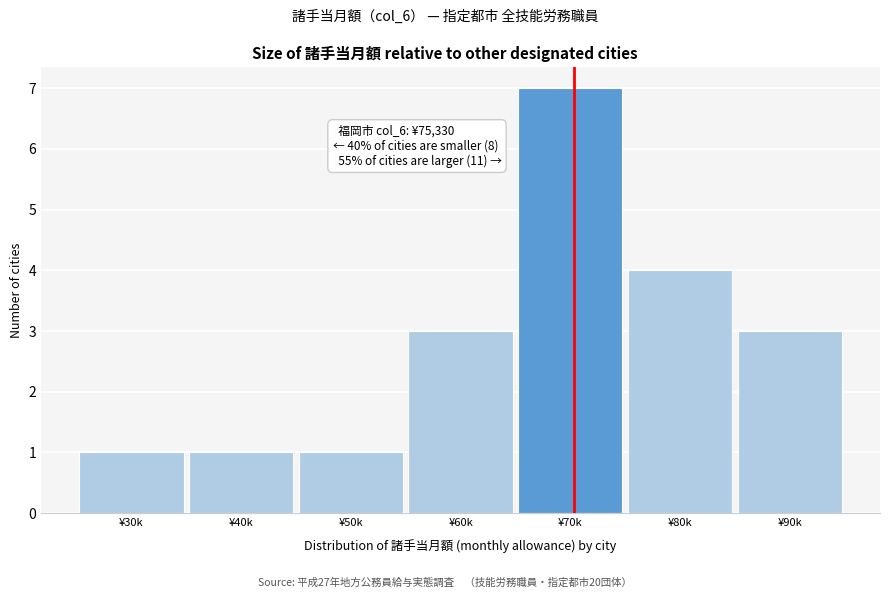

Reading right to left, extract all data points from this chart.

¥90k=3	¥80k=4	¥70k=7	¥60k=3	¥50k=1	¥40k=1	¥30k=1